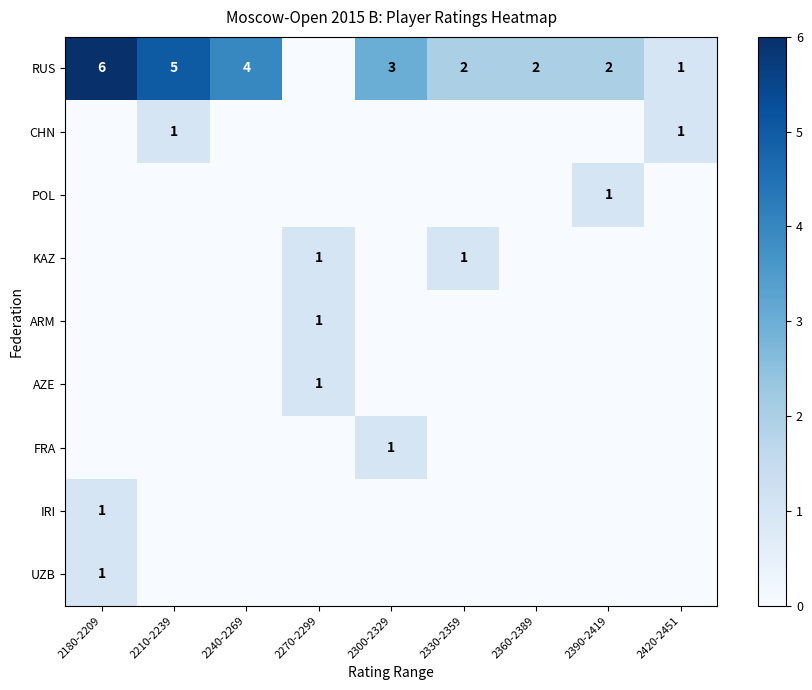

True or false: KAZ has a value of 0 at 2240-2269.

True